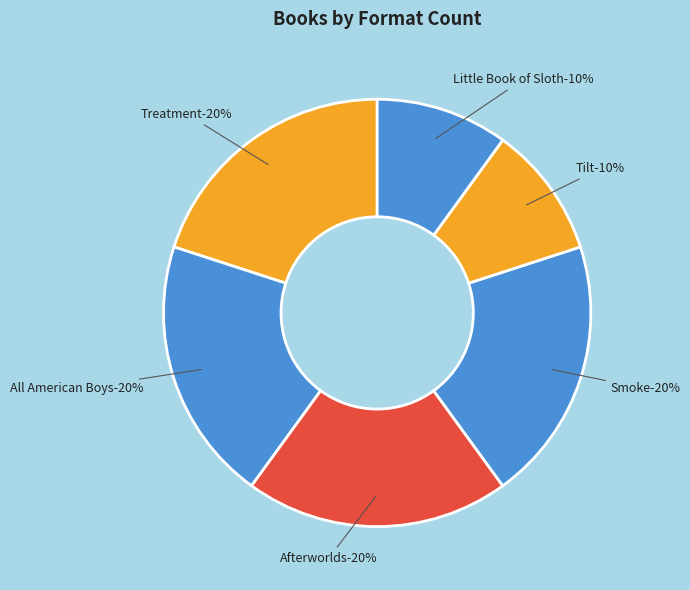

Count the number of slices in the pie.

6